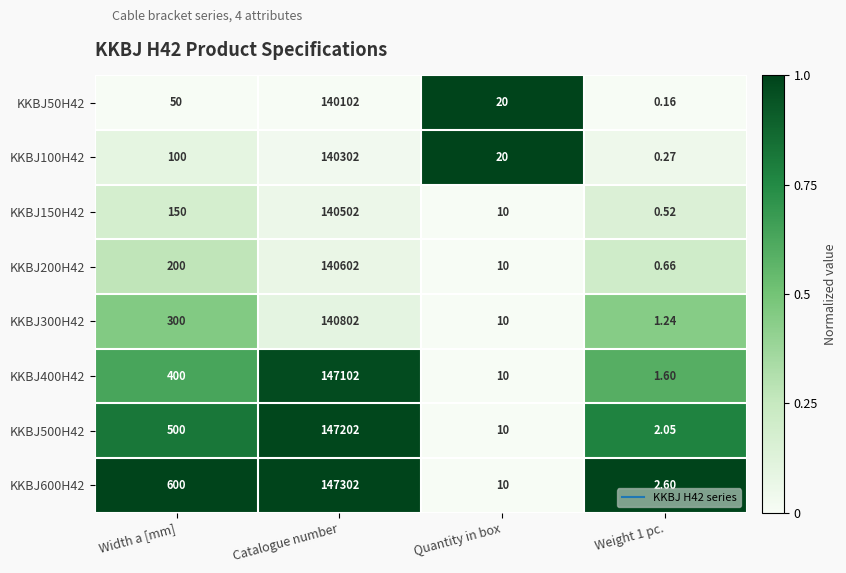

Which category has the highest value in the KKBJ400H42 series?

Catalogue number